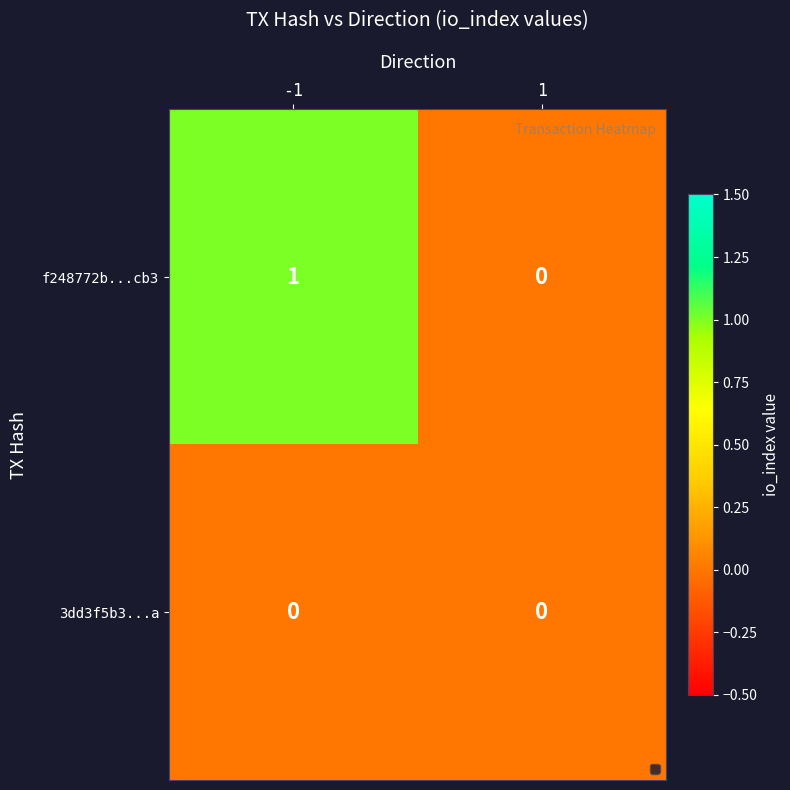

Rank the series at -1 from highest to lowest value.

f248772b...cb3, 3dd3f5b3...a